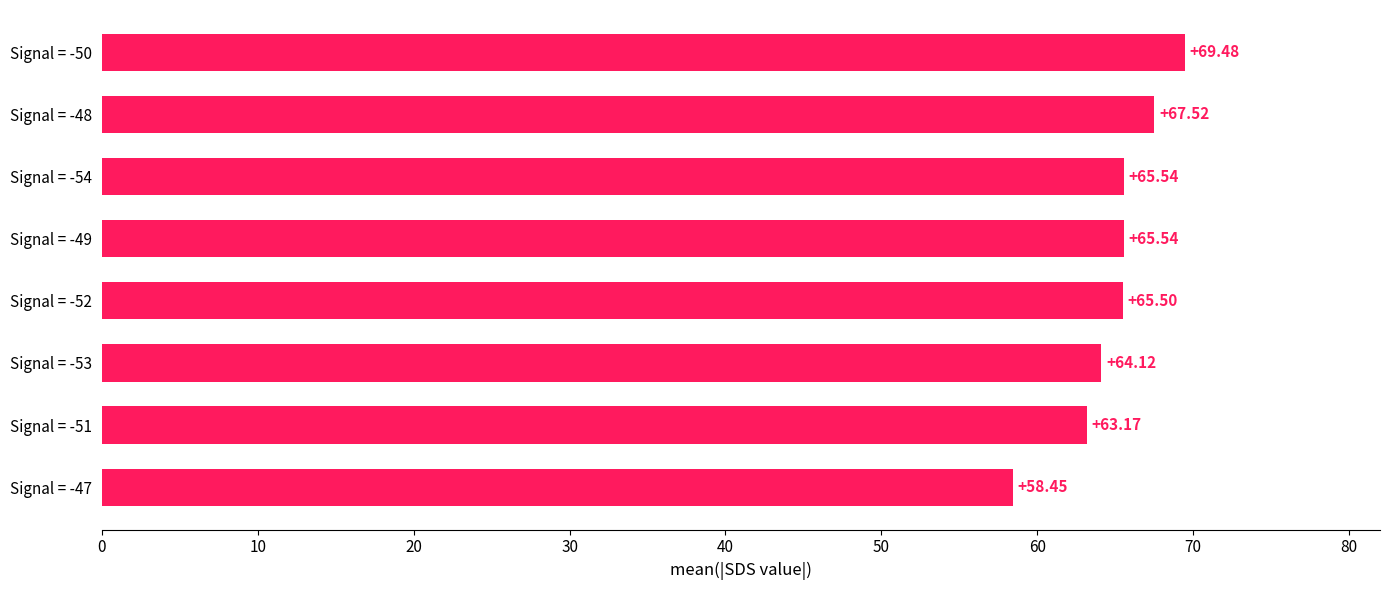

What is the difference between the second highest and minimum values?

9.1